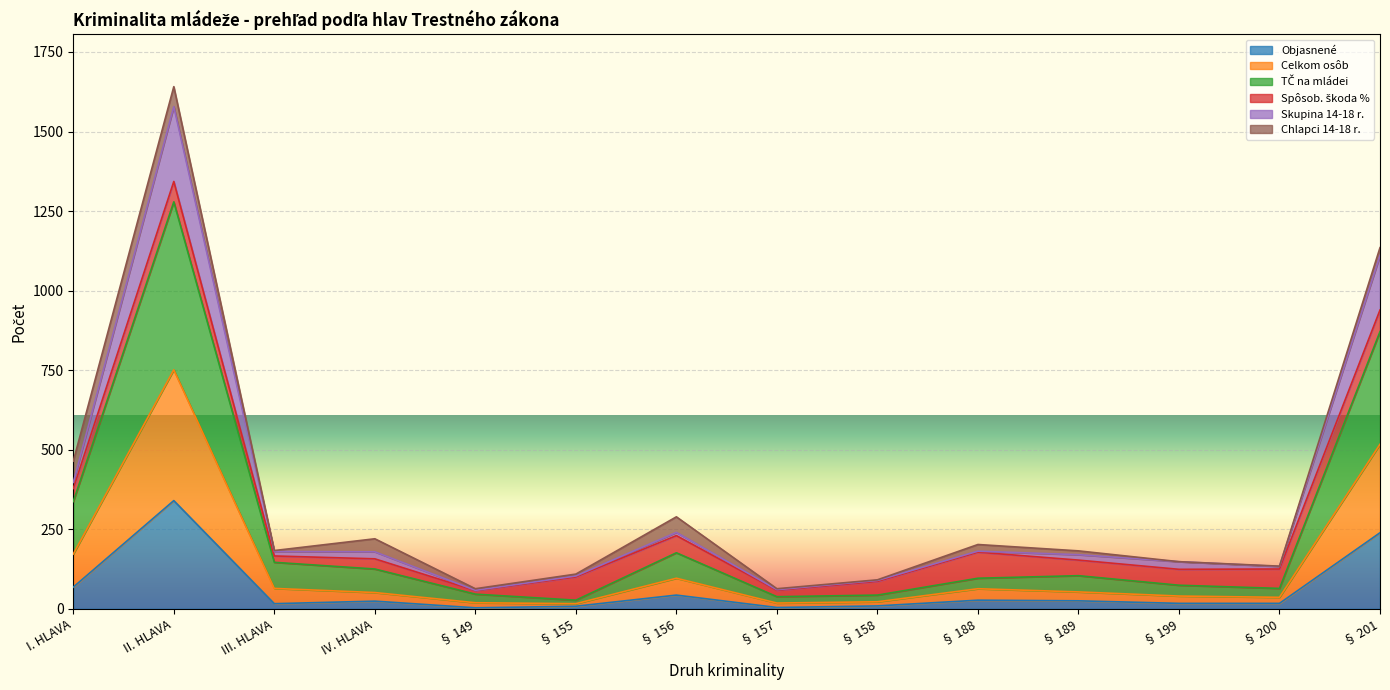

The value of Skupina 14-18 r. at § 149 is 92. True or false?

False